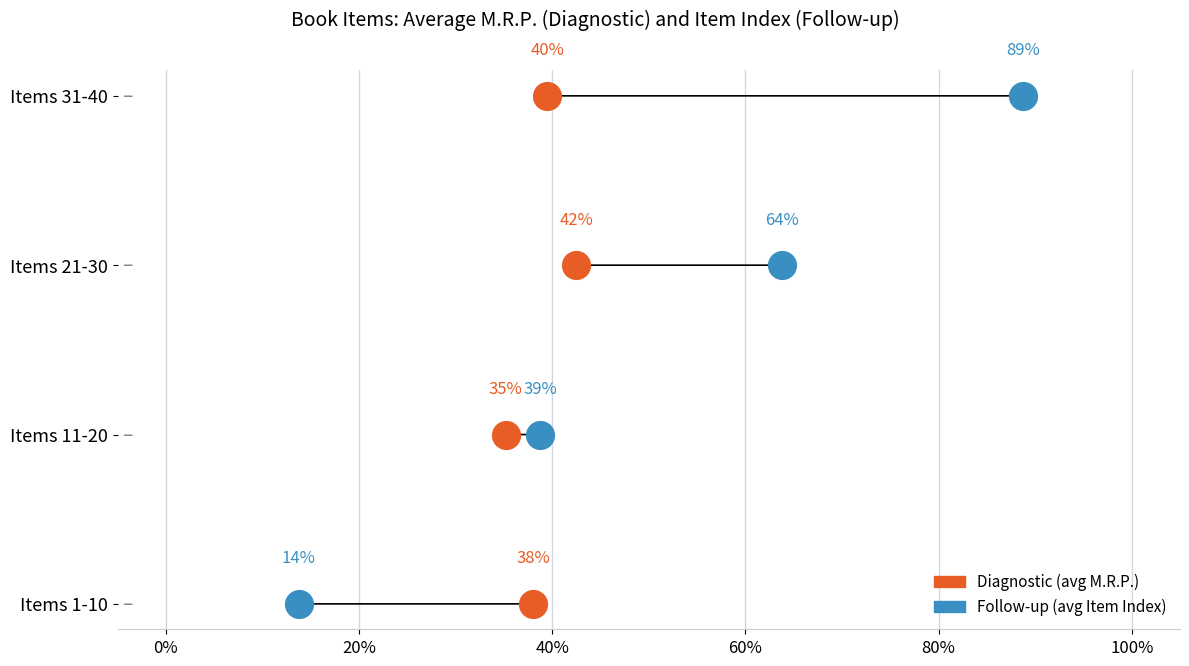

What are all the series names shown in the legend?

Diagnostic (avg M.R.P.), Follow-up (avg Item Index)